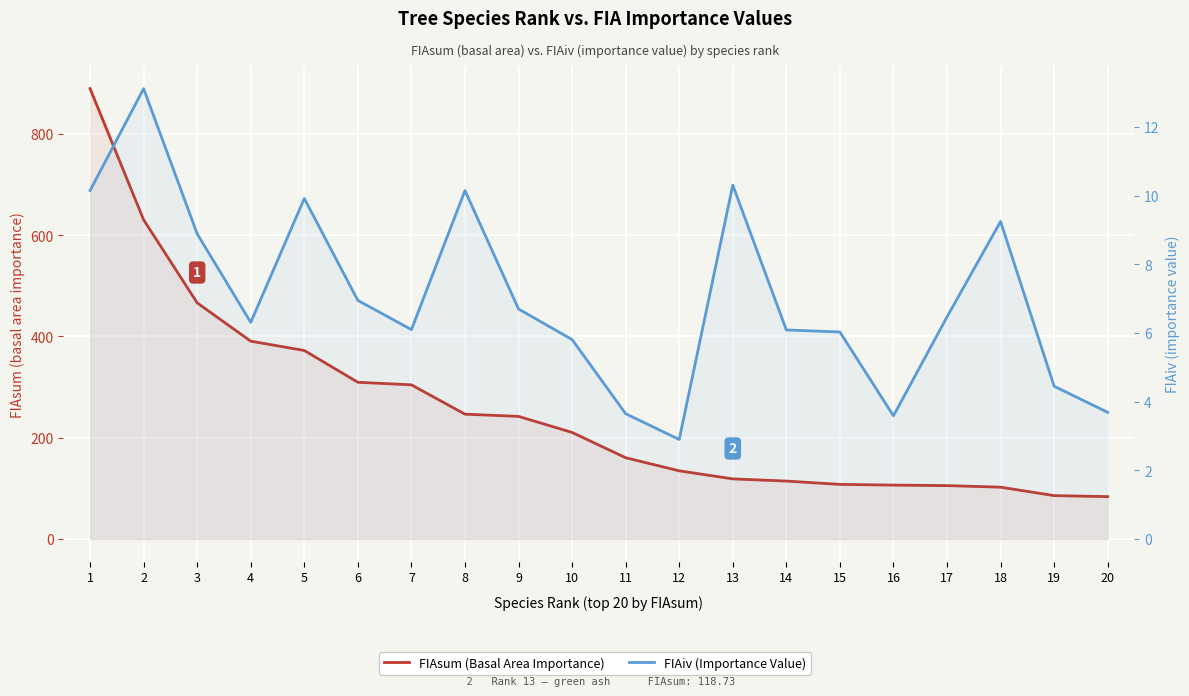

Is the value of FIAiv (Importance Value) at 12 greater than the value of FIAsum (Basal Area Importance) at 17?

No